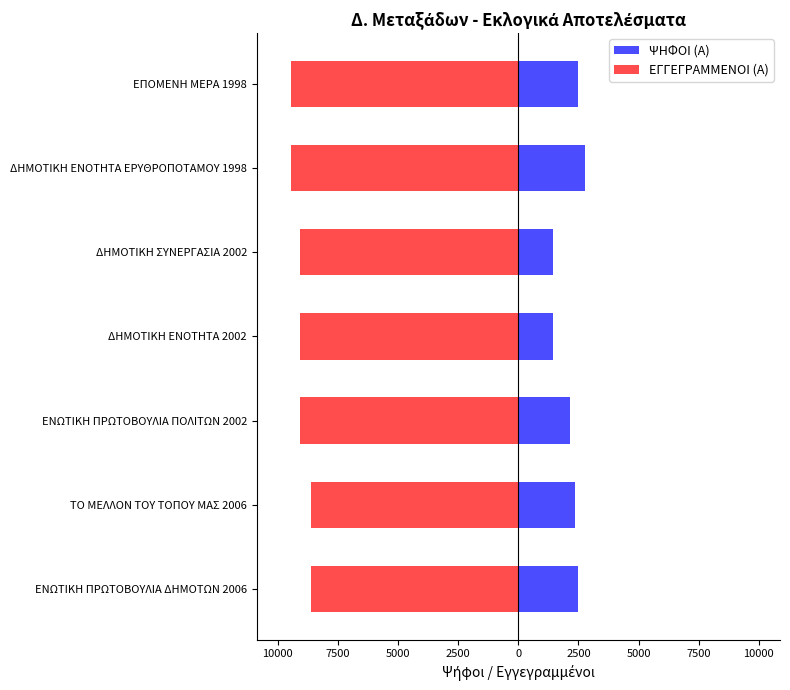

How many data points in ΕΓΓΕΓΡΑΜΜΕΝΟΙ (Α) are above -9087?

2